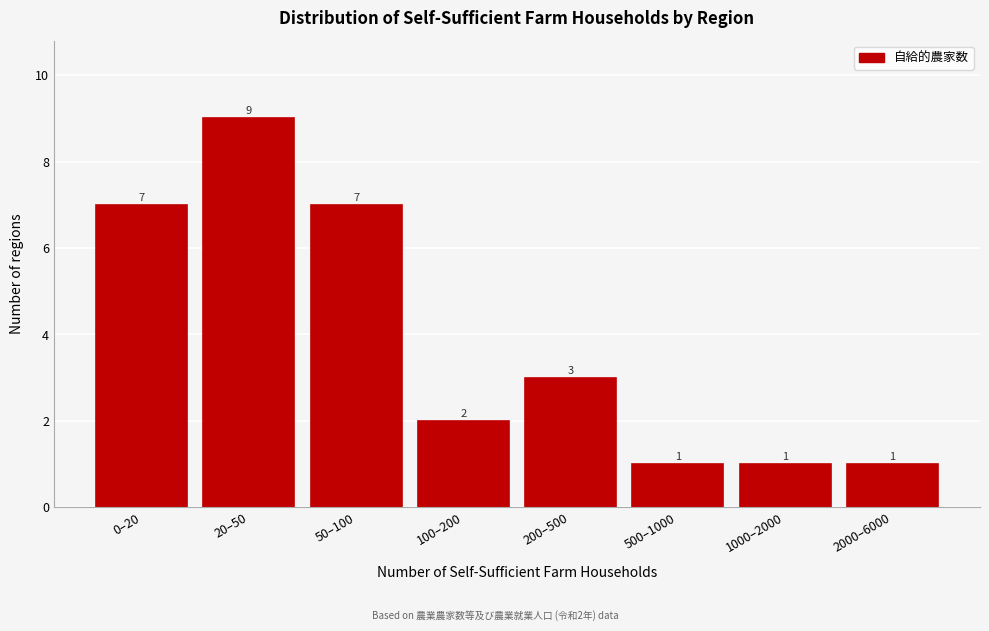

Reading left to right, what are all the values shown in this chart?

7	9	7	2	3	1	1	1